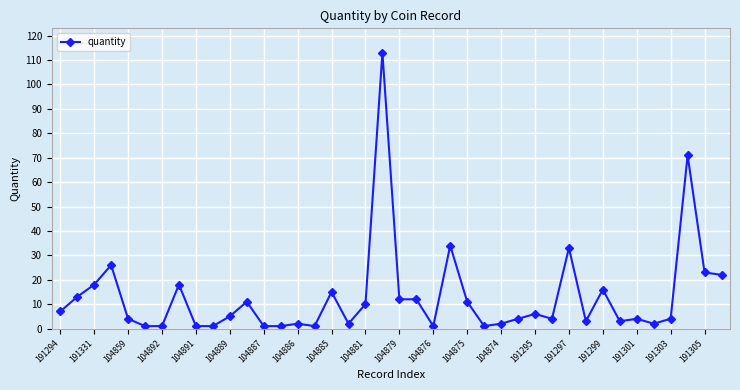

True or false: the data has more than 2 interior local peaks.

True